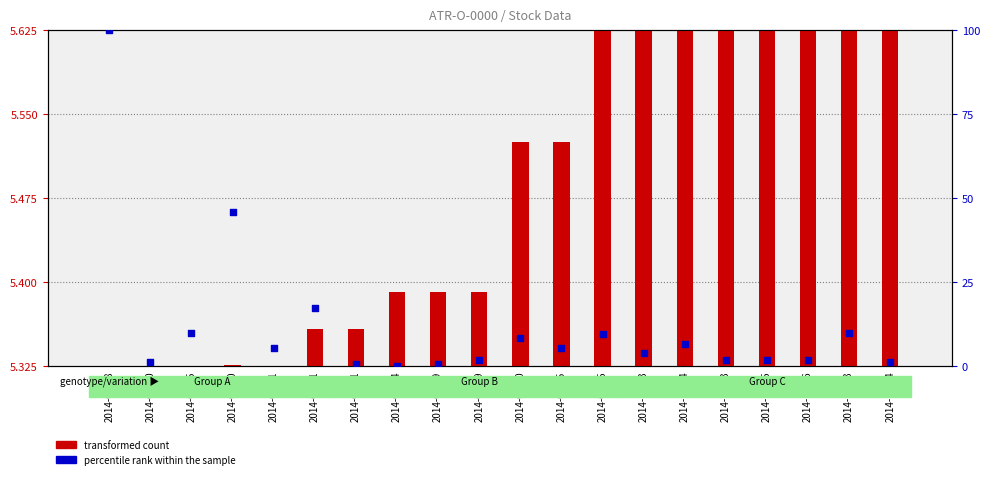

Is the value of percentile rank within the sample at 2014-05-14 greater than the value of transformed count at 2014-01-28?

Yes